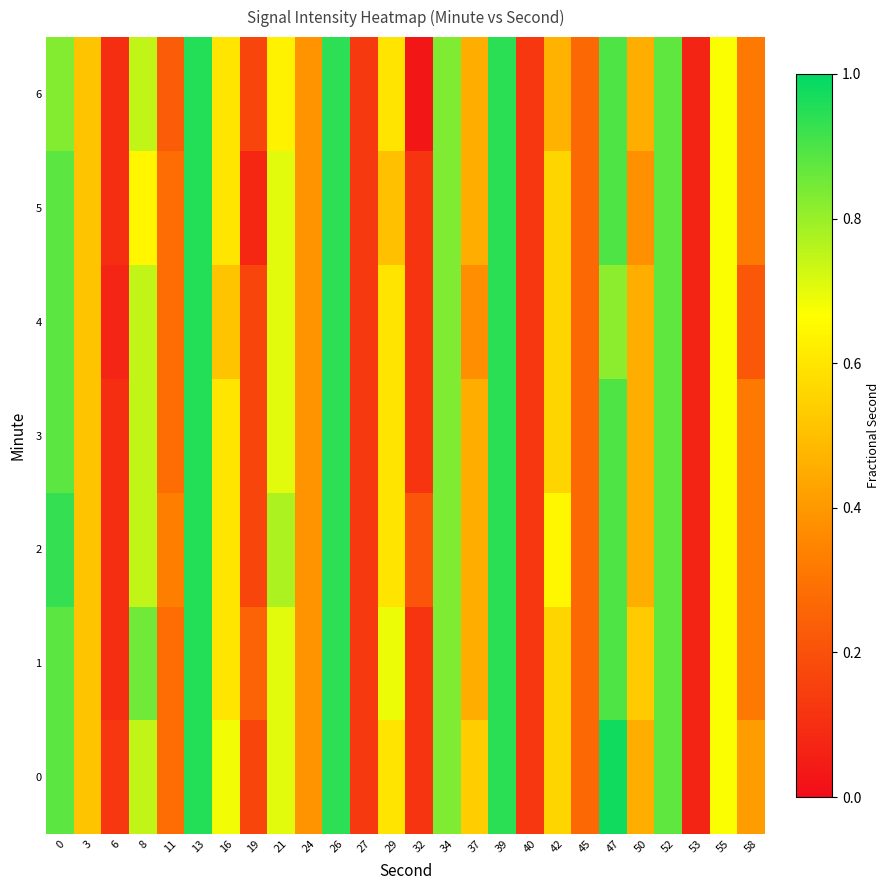

How many categories are shown in the chart?

26